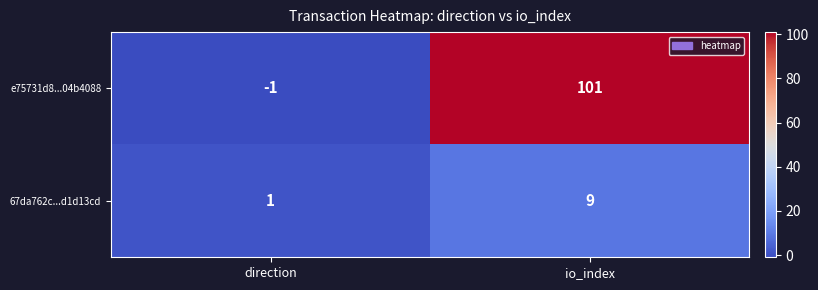

Where is 67da762c...d1d13cd nearest to the value 5?

direction